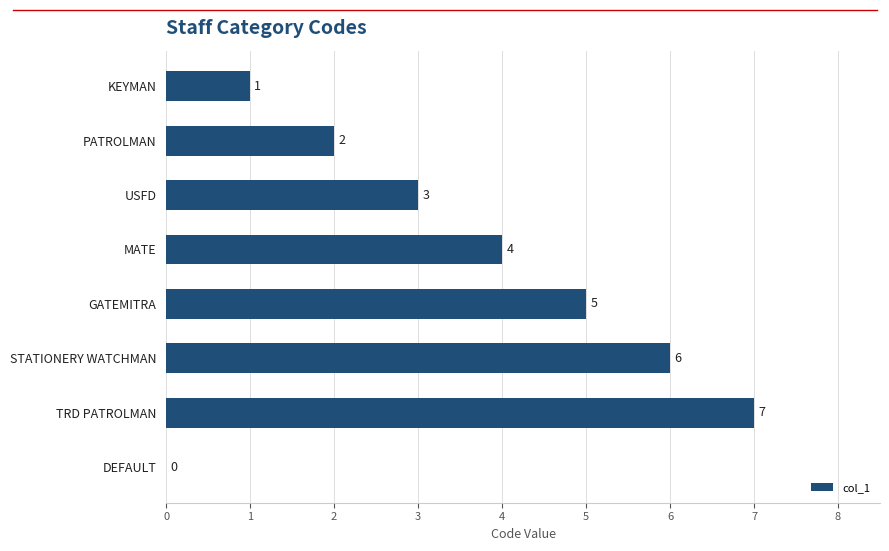

Reading top to bottom, list all the values displayed in this chart.

KEYMAN=1	PATROLMAN=2	USFD=3	MATE=4	GATEMITRA=5	STATIONERY WATCHMAN=6	TRD PATROLMAN=7	DEFAULT=0